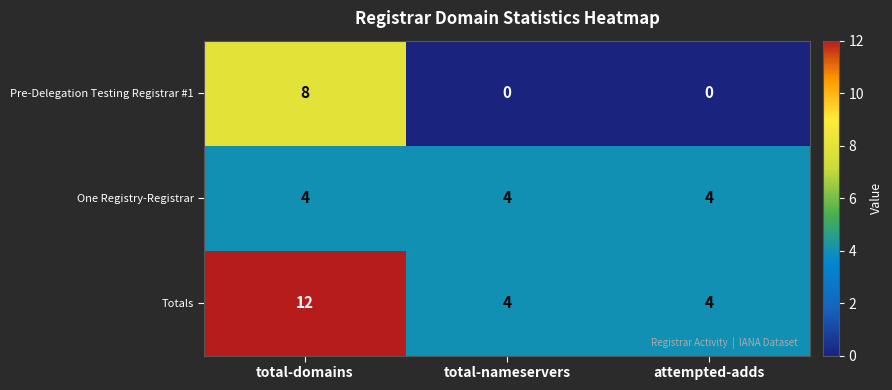

Which series has the largest total across all categories?

Totals